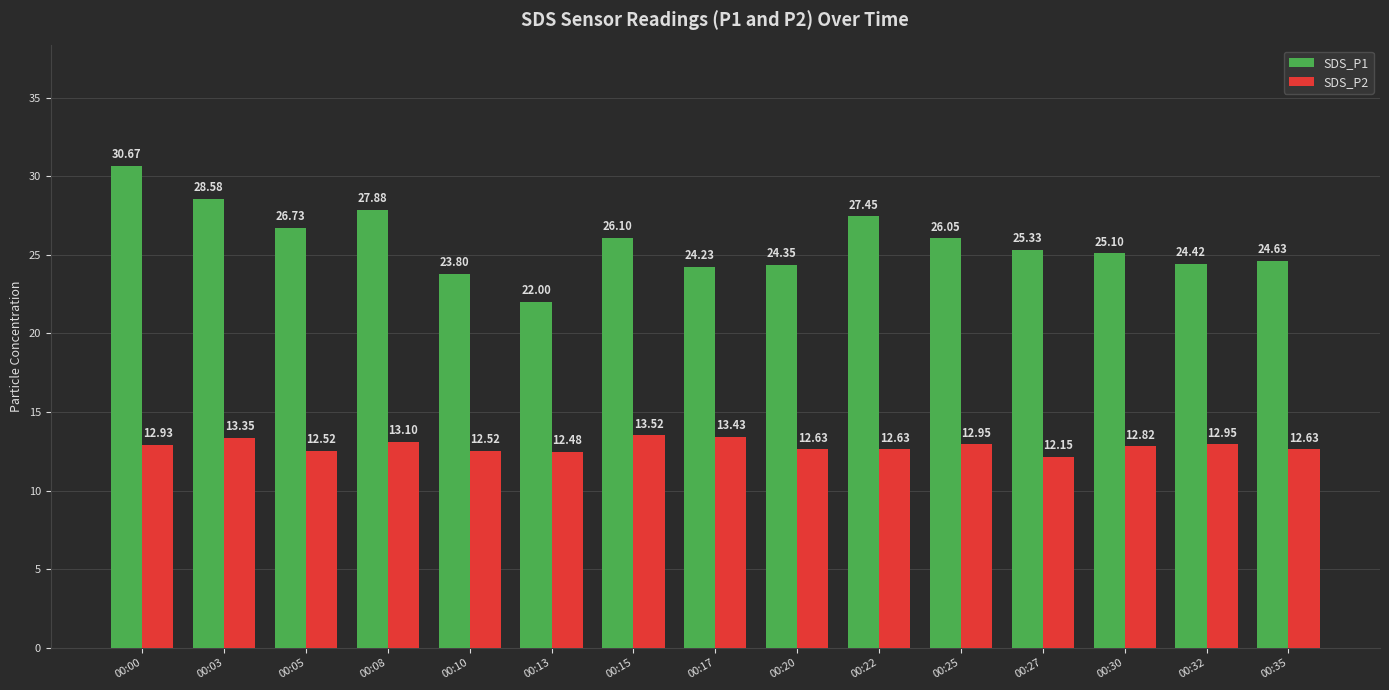

How many distinct data groups are displayed?

2